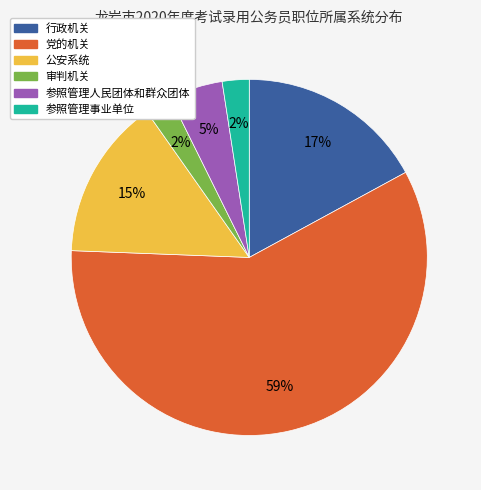

To the nearest percent, what portion does 审判机关 represent?

2%